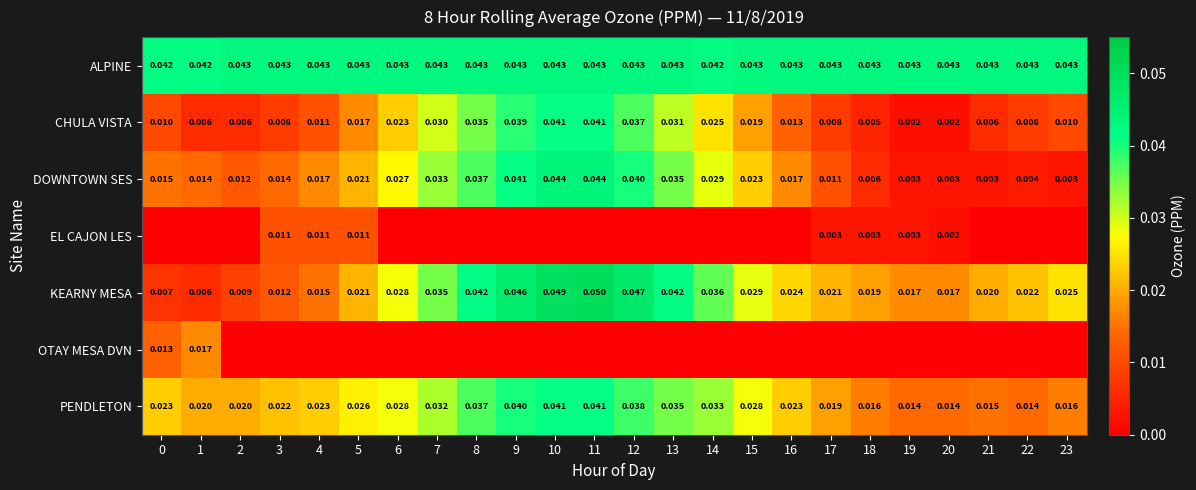

What is the maximum value shown in the chart?

0.1